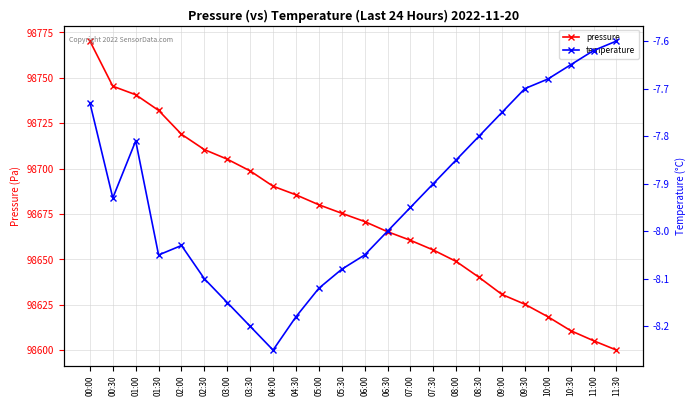

Which series changed the most between 10:00 and 10:30?

pressure